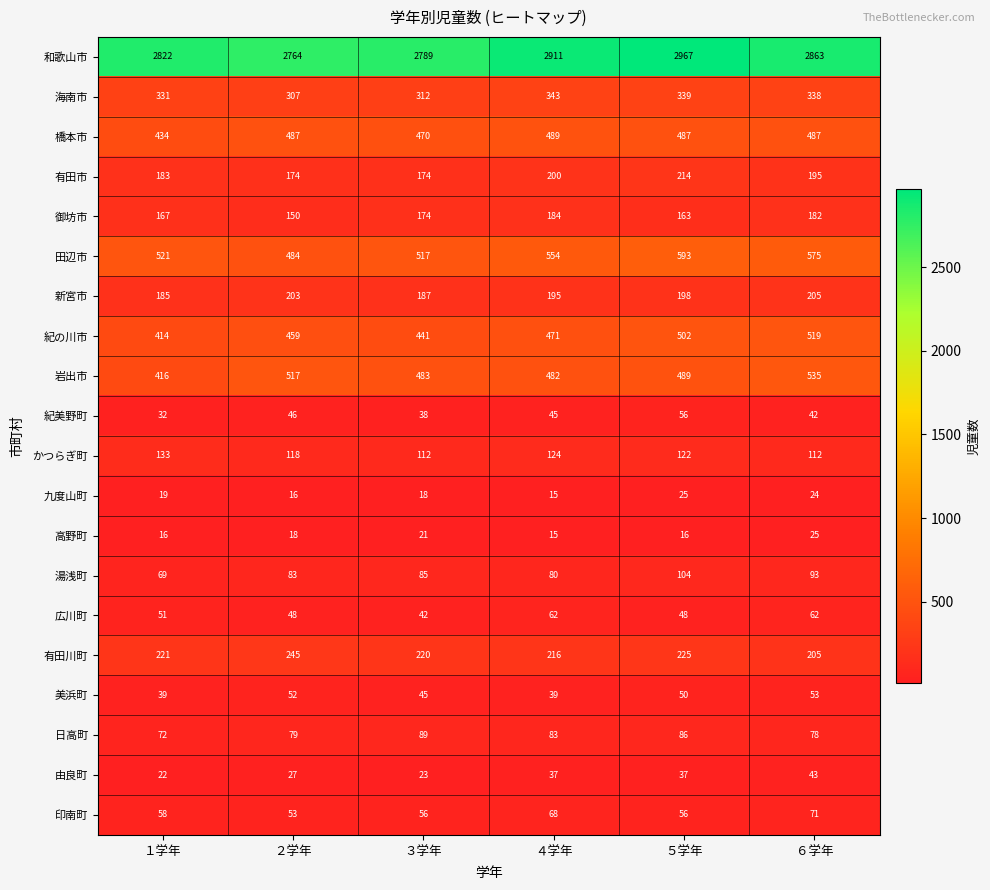

List the labels in order of 新宮市 value, largest first.

６学年, ２学年, ５学年, ４学年, ３学年, １学年